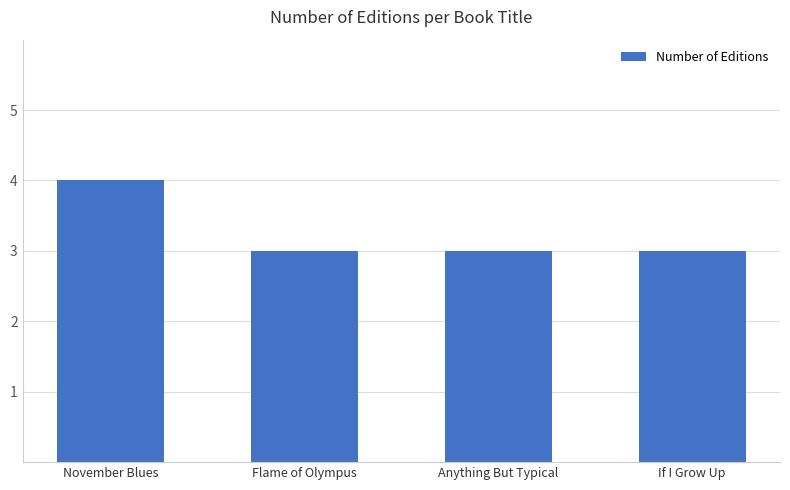

What position from the left is Anything But Typical?

3